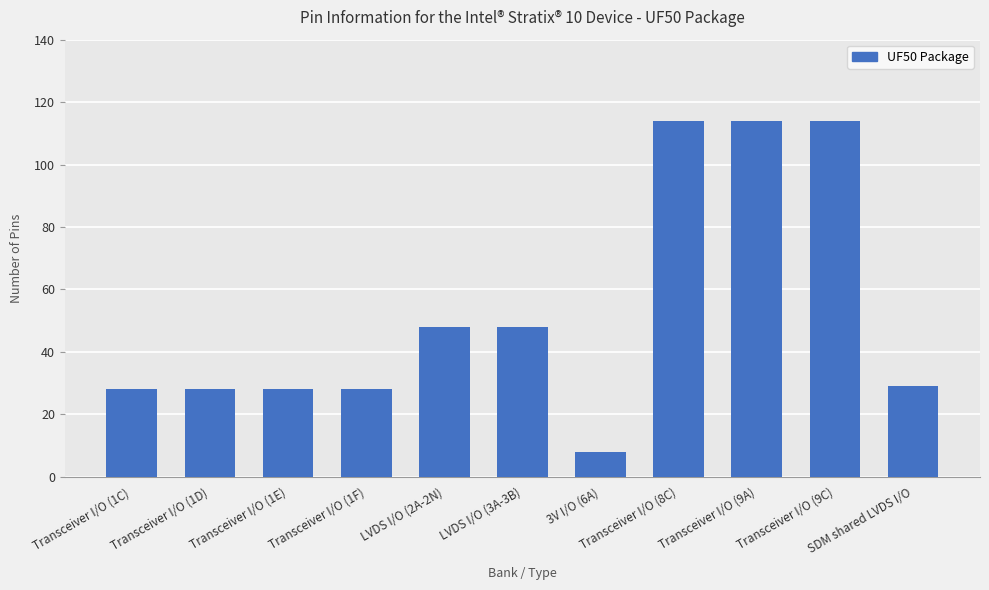

What is the ratio of the value at Transceiver I/O (1E) to the value at Transceiver I/O (1F)?

1.0